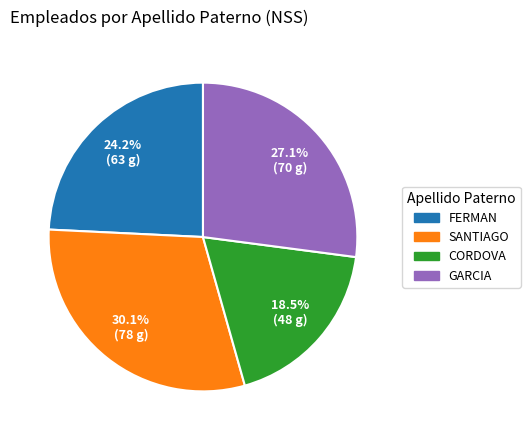

What portion of the pie excludes FERMAN?

75.8%